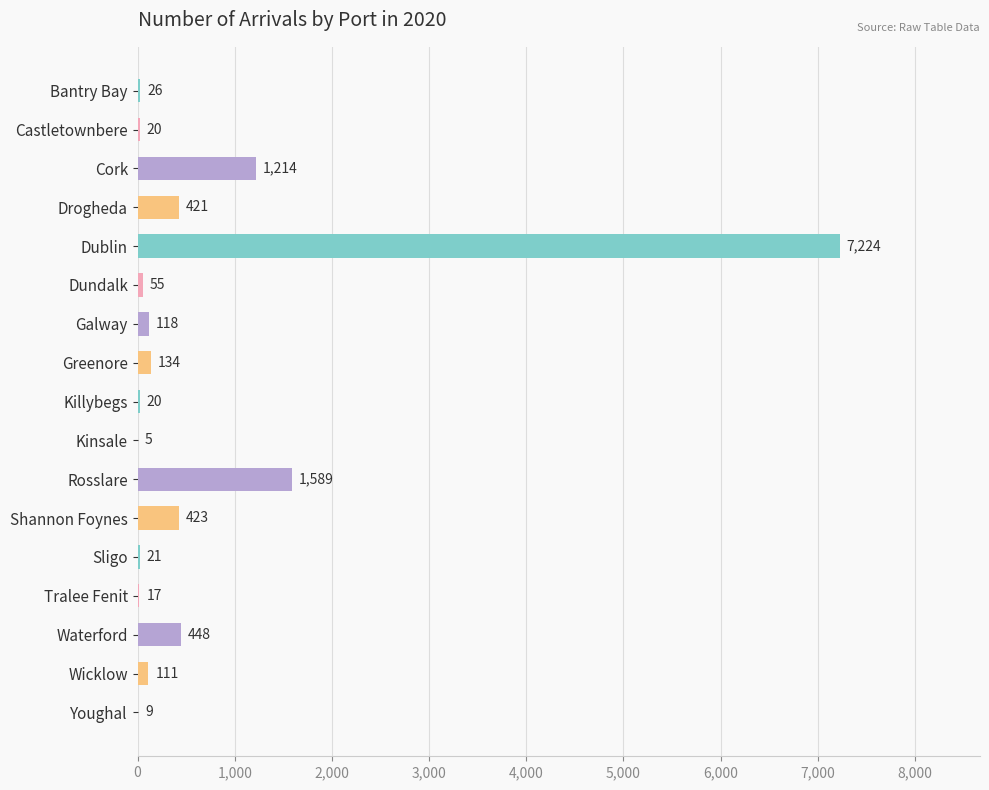

Which label corresponds to the largest value in the chart?

Dublin